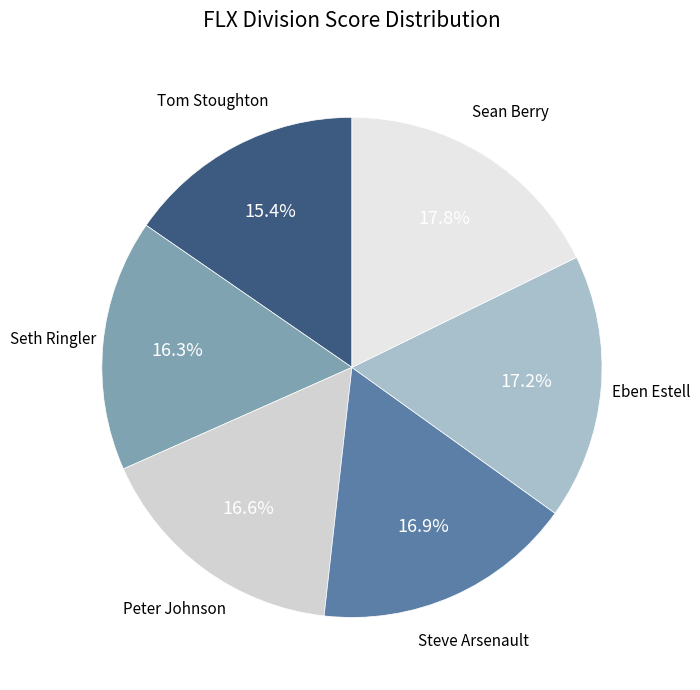

How many segments does this pie chart have?

6